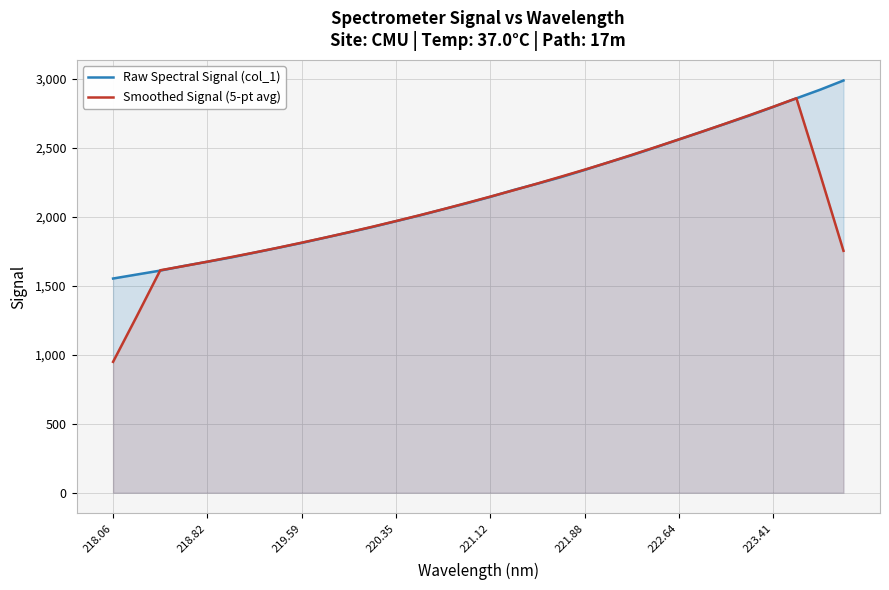

What value does the Raw Spectral Signal (col_1) series have at 221.88?

2340.1